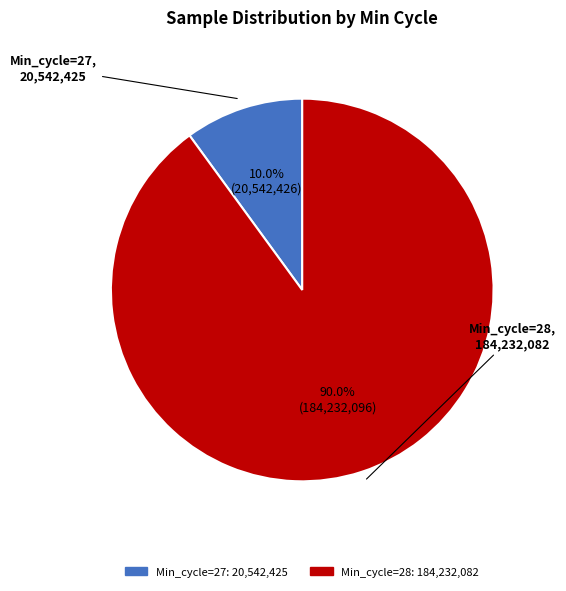

Does any single category account for the majority?

Yes